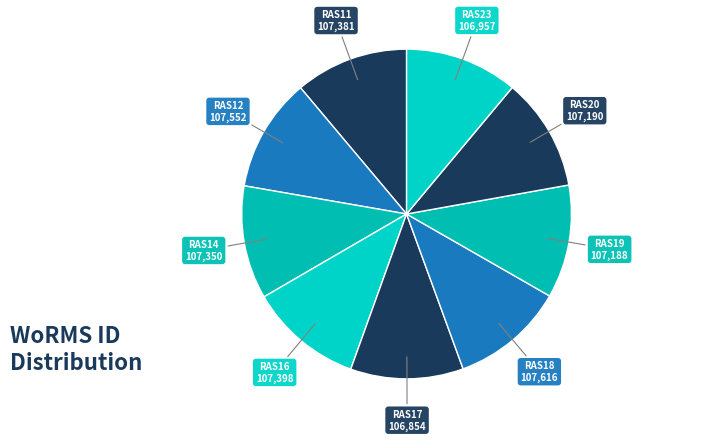

Count the number of slices in the pie.

9